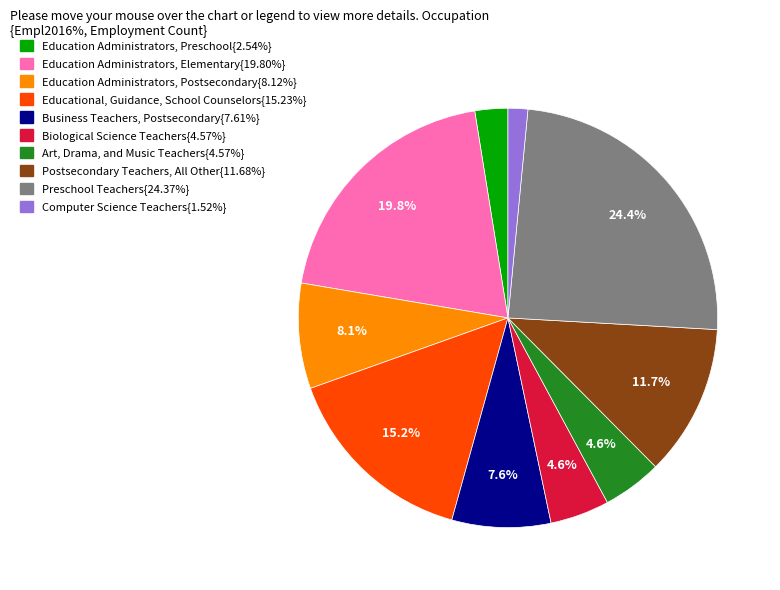

Does any single category account for the majority?

No